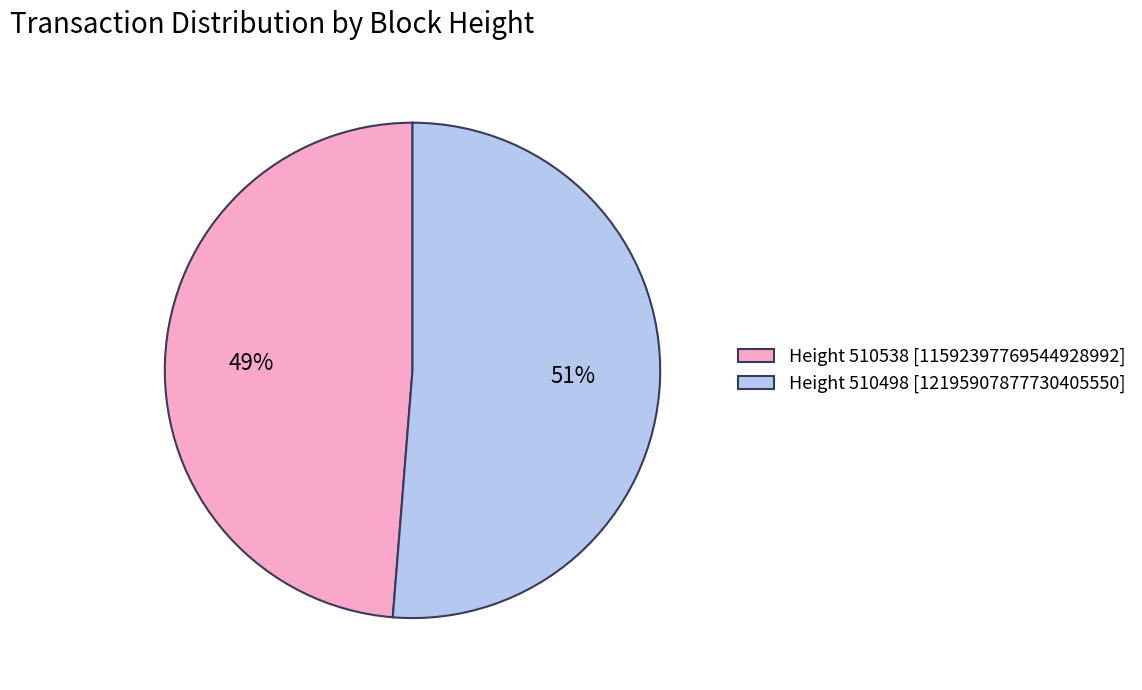

Rank the categories by value from lowest to highest.

Height 510538 [11592397769544928992], Height 510498 [12195907877730405550]